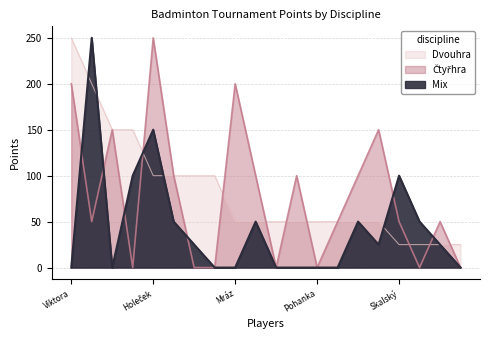

How many data points in Mix are above 25?

8